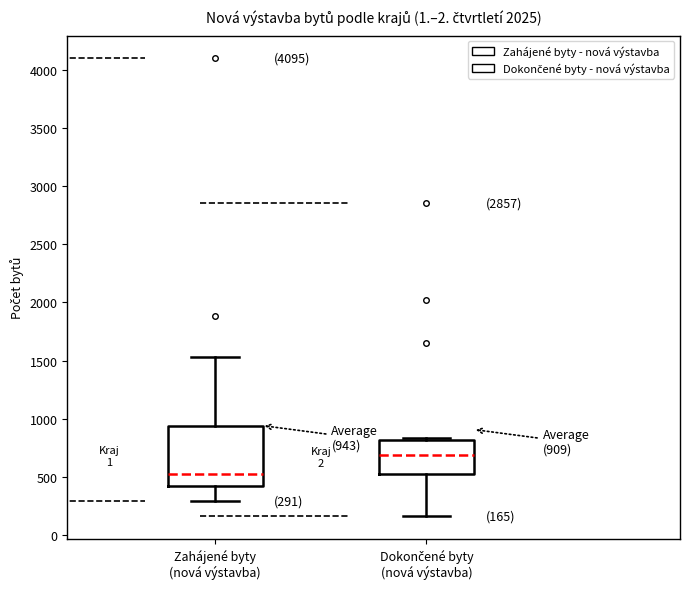

Which box's median line is the lowest?

Zahájené byty (nová výstavba)